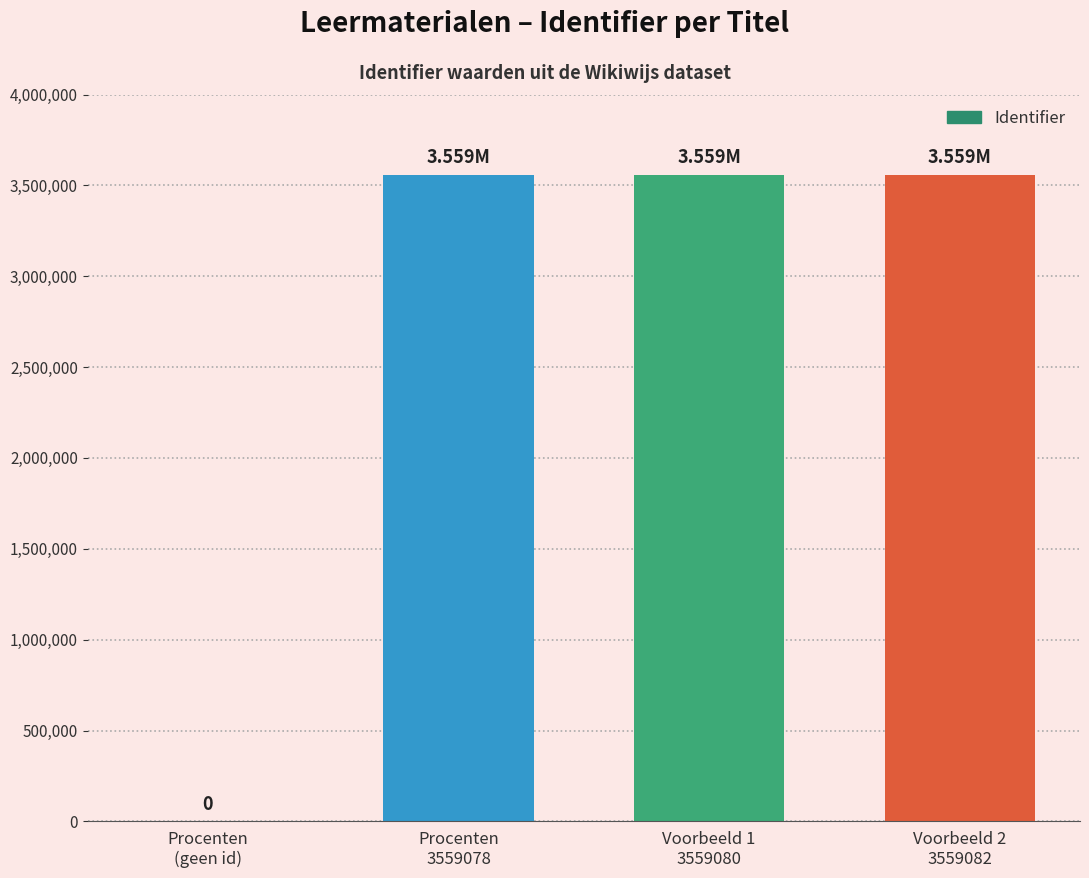

What is the sum of all values?

10677240